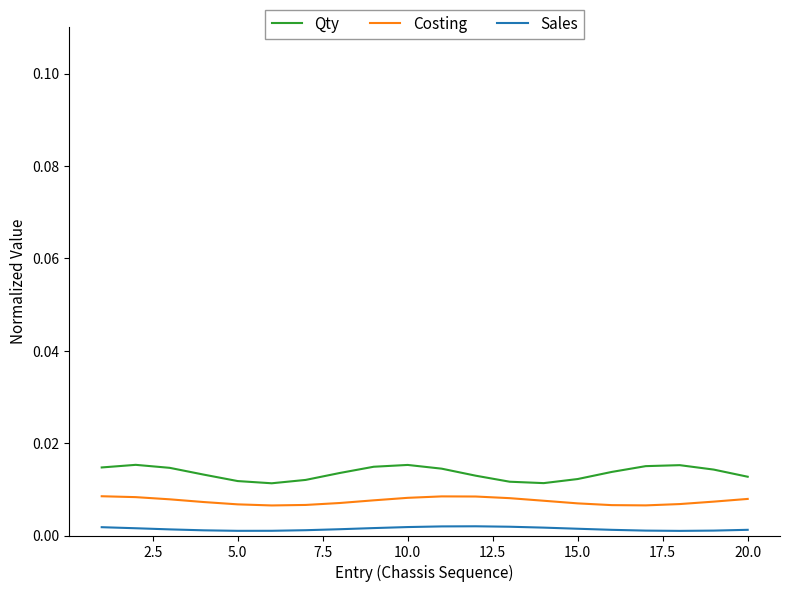

Does the chart display data point markers on the line(s)?

No